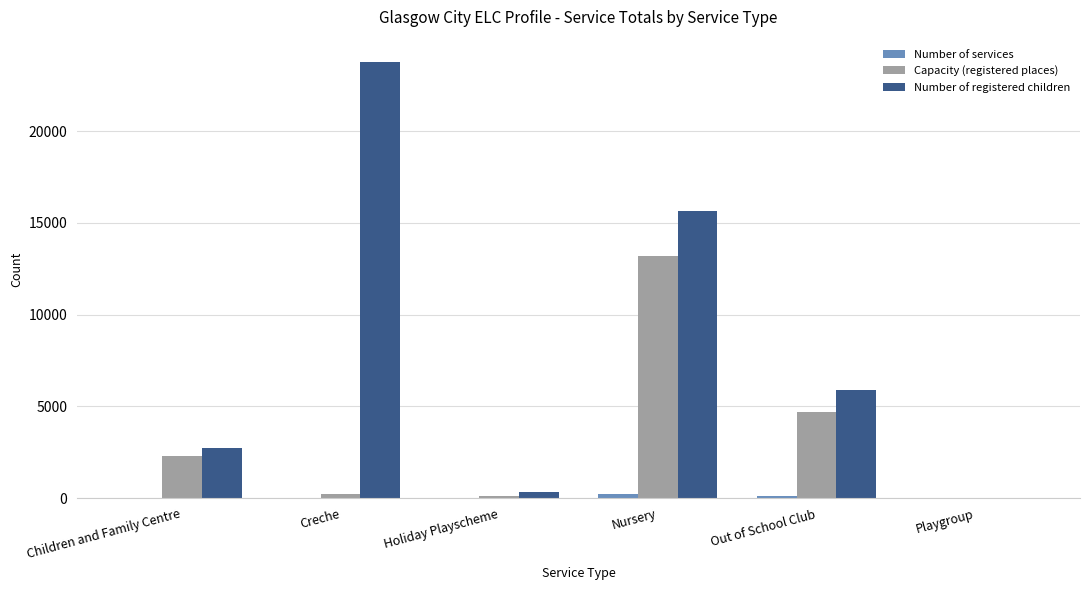

The Capacity (registered places) series shows 235 at Creche. True or false?

True